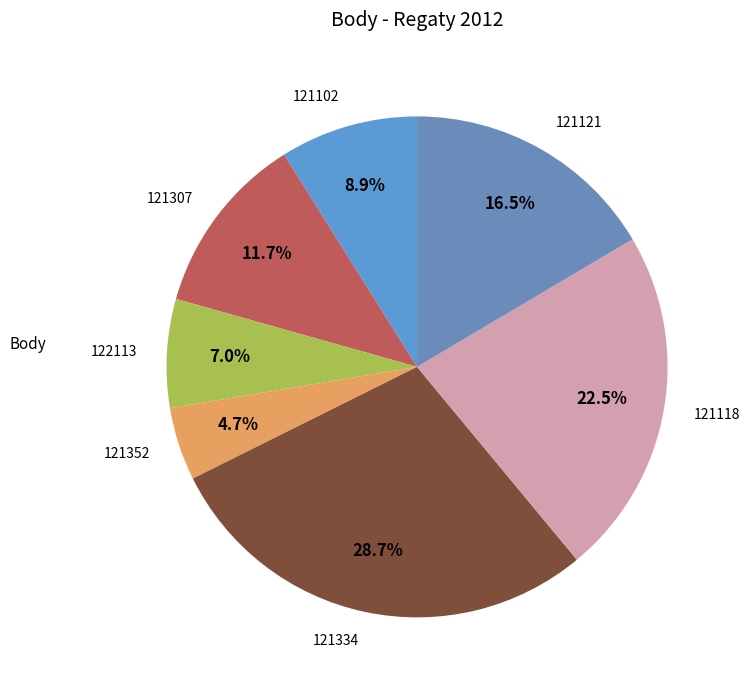

Between 121121 and 121352, which is larger?

121121